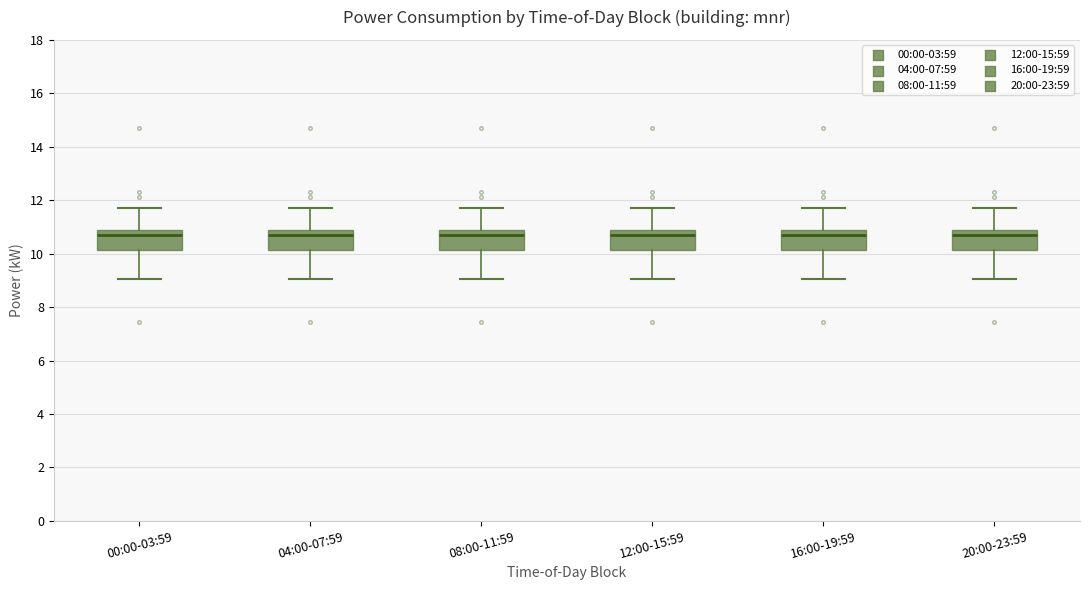

Reading left to right, read every box against the y-axis: the position of its median line, the range the box covers, and the ends of its whiskers. The values are not printed on the chart, so give them approximately, as read against the axis.

00:00-03:59: median 10.8 (just below the box's upper edge), box 10.2 to 10.8, whiskers 9.0 to 11.8
04:00-07:59: median 10.8 (just below the box's upper edge), box 10.2 to 10.8, whiskers 9.0 to 11.8
08:00-11:59: median 10.8 (just below the box's upper edge), box 10.2 to 10.8, whiskers 9.0 to 11.8
12:00-15:59: median 10.8 (just below the box's upper edge), box 10.2 to 10.8, whiskers 9.0 to 11.8
16:00-19:59: median 10.8 (just below the box's upper edge), box 10.2 to 10.8, whiskers 9.0 to 11.8
20:00-23:59: median 10.8 (just below the box's upper edge), box 10.2 to 10.8, whiskers 9.0 to 11.8